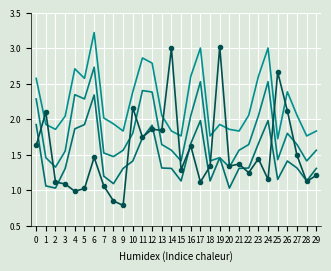

Reading left to right, transcribe all the data shown in this chart.

rade9_bin_1q: 1.9	1.1	1.0	1.3	1.9	1.9	2.3	1.2	1.1	1.3	1.4	1.7	1.9	1.3	1.3	1.1	1.7	2.0	1.1	1.5	1.0	1.3	1.3	1.7	2.0	1.2	1.4	1.3	1.1	1.3
rade9_bin_mdn: 2.3	1.5	1.3	1.6	2.3	2.3	2.7	1.5	1.5	1.6	1.8	2.4	2.4	1.6	1.6	1.4	2.0	2.5	1.4	1.5	1.3	1.6	1.6	2.0	2.5	1.4	1.8	1.6	1.4	1.6
rade9_bin_3q: 2.6	1.9	1.9	2.0	2.7	2.6	3.2	2.0	1.9	1.8	2.4	2.9	2.8	2.1	1.8	1.8	2.6	3.0	1.8	1.9	1.9	1.8	2.1	2.6	3.0	1.7	2.4	2.1	1.8	1.8
rade9_mult_nadir_norm: 1.6	2.1	1.1	1.1	1.0	1.0	1.5	1.1	0.9	0.8	2.2	1.7	1.9	1.8	3.0	1.3	1.6	1.1	1.3	3.0	1.3	1.4	1.2	1.4	1.2	2.7	2.1	1.5	1.1	1.2